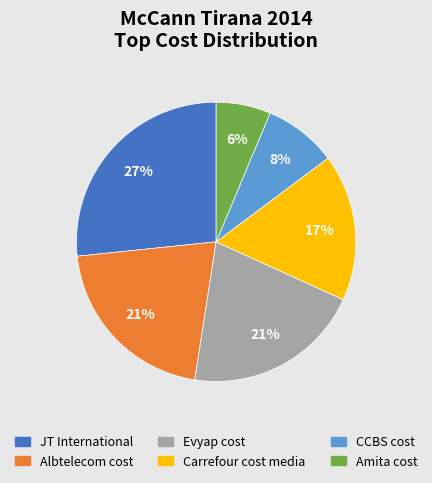

Is Evyap cost the majority of the pie?

No